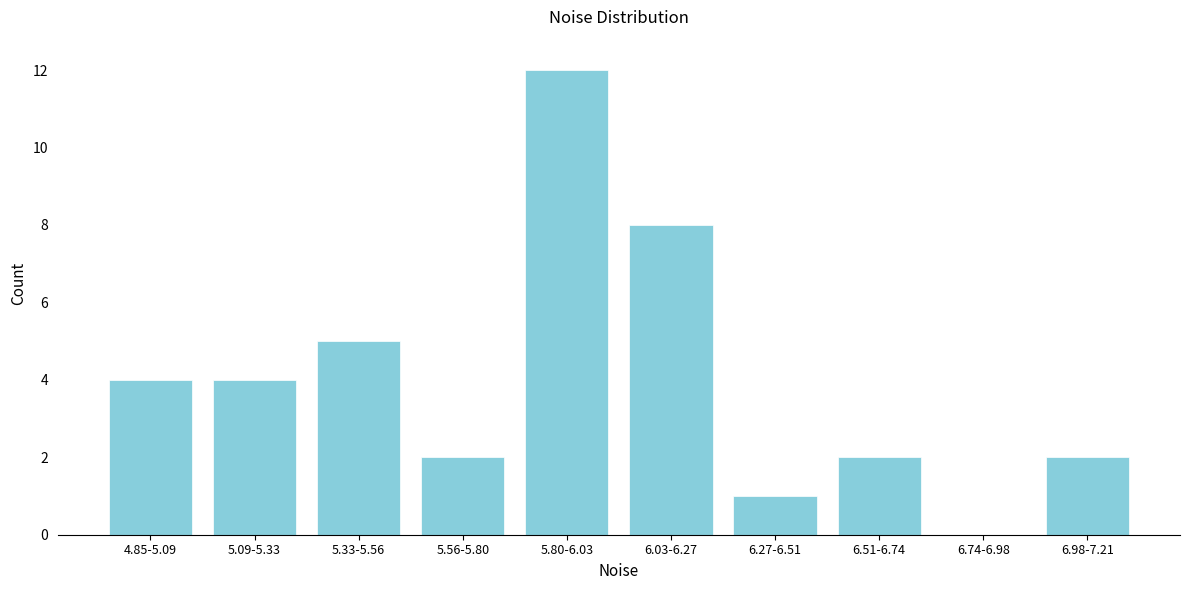

Reading right to left, what are all the values shown in this chart?

6.98-7.21=2	6.74-6.98=0	6.51-6.74=2	6.27-6.51=1	6.03-6.27=8	5.80-6.03=12	5.56-5.80=2	5.33-5.56=5	5.09-5.33=4	4.85-5.09=4